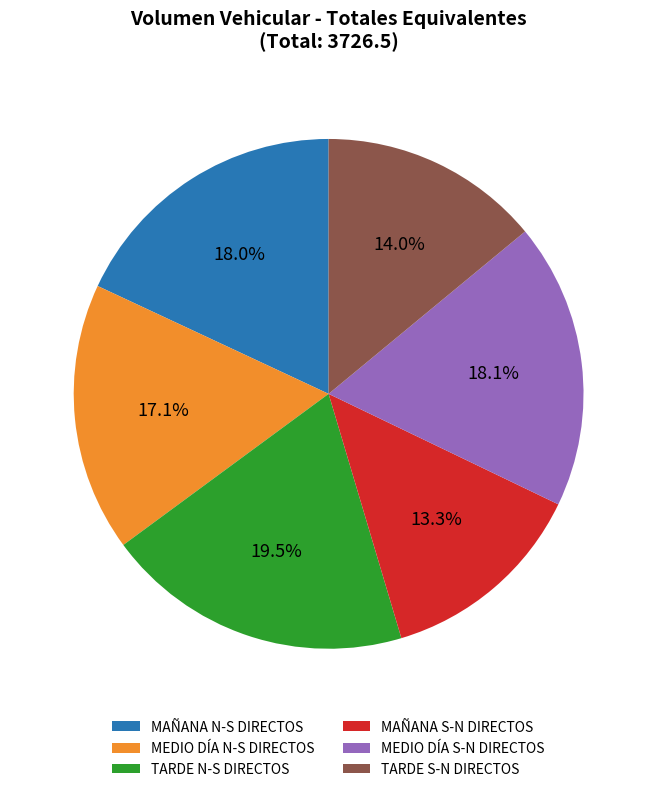

The MEDIO DÍA S-N DIRECTOS slice represents 29% of the pie. True or false?

False